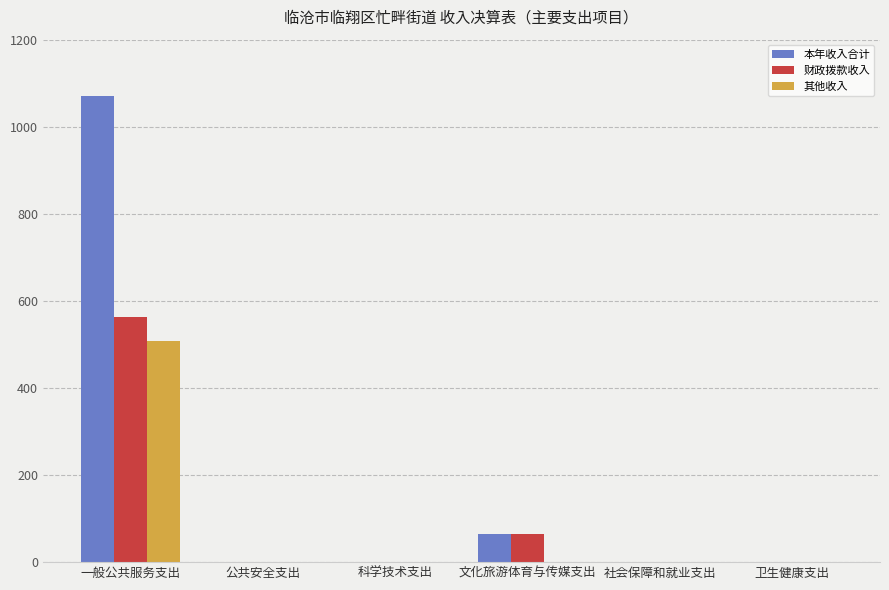

Which series has the largest total across all categories?

本年收入合计